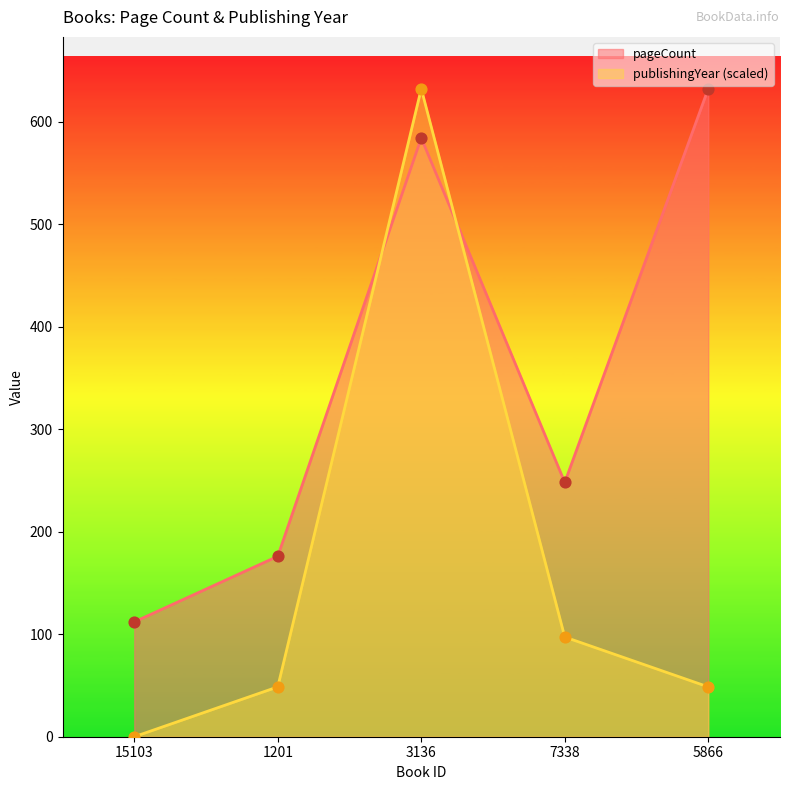

Which series has the largest total across all categories?

pageCount